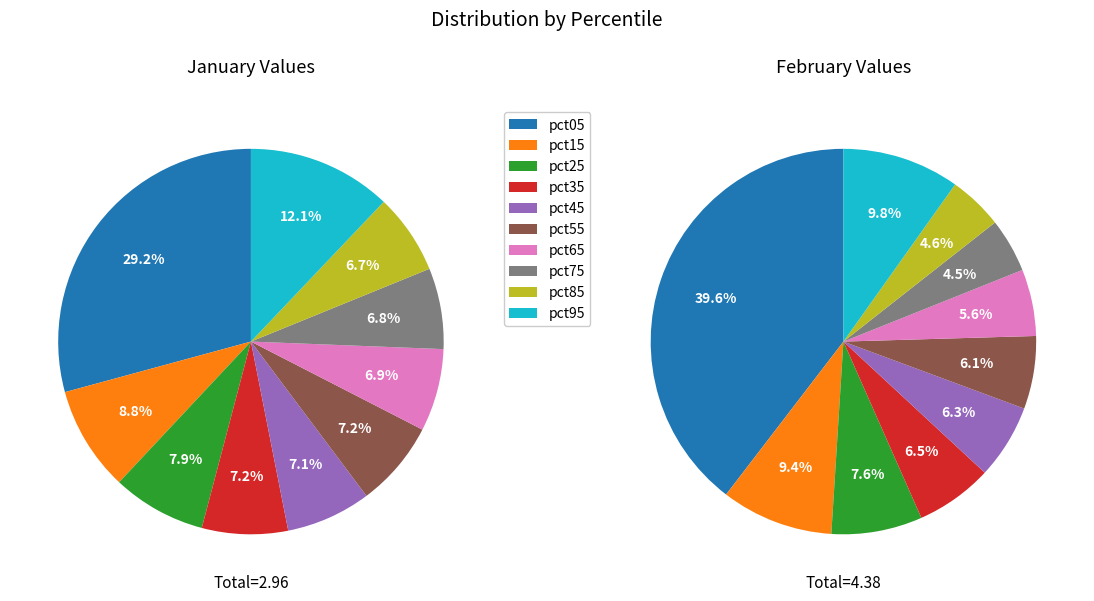

To the nearest percent, what is the difference between the 4 and 9 slice percentages?

5%